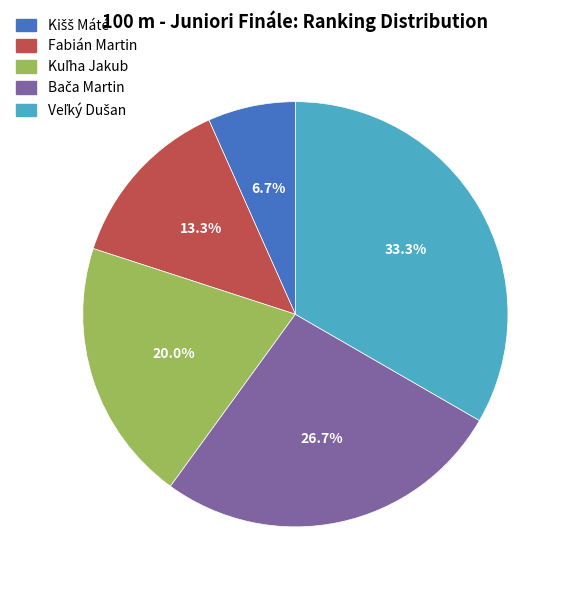

Is there a majority slice in this chart?

No